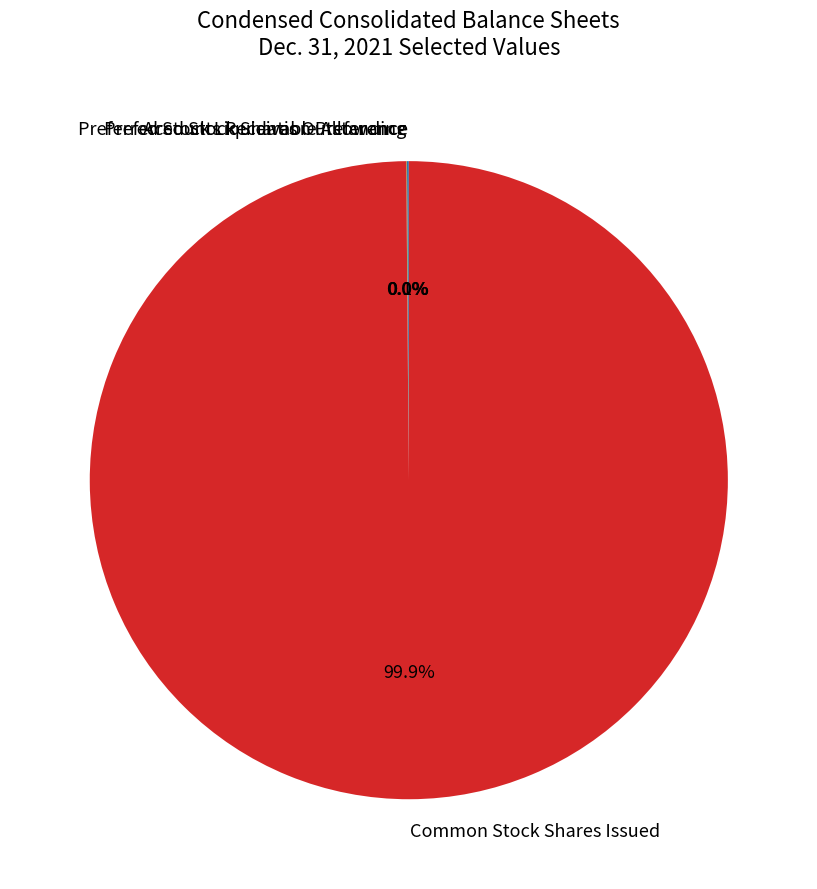

Which slice is the largest?

Common Stock Shares Issued